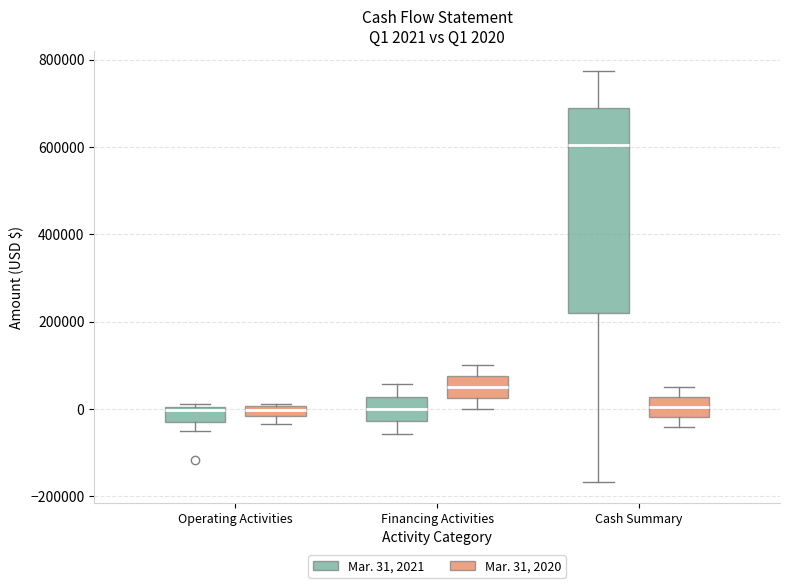

Which box's median line is the highest?

Cash Summary (Mar. 31, 2021)